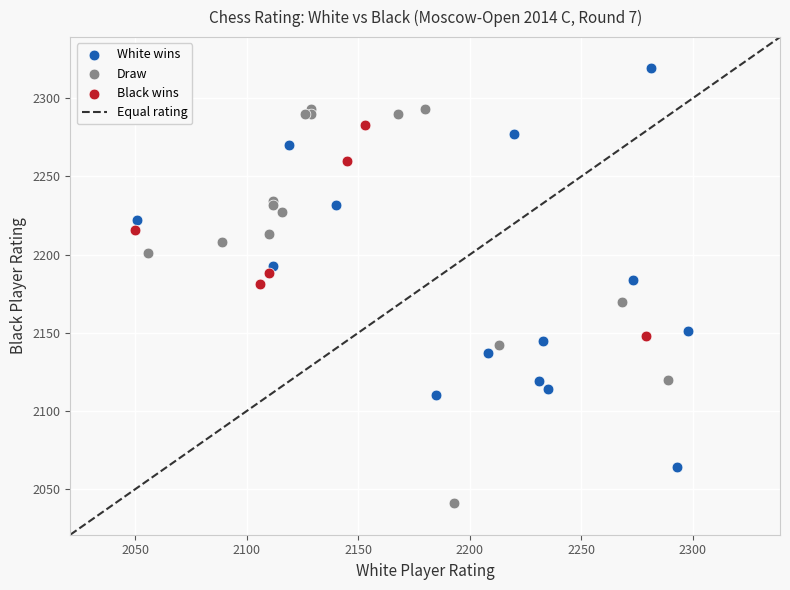

Which series contains the lowest Y value?

Draw